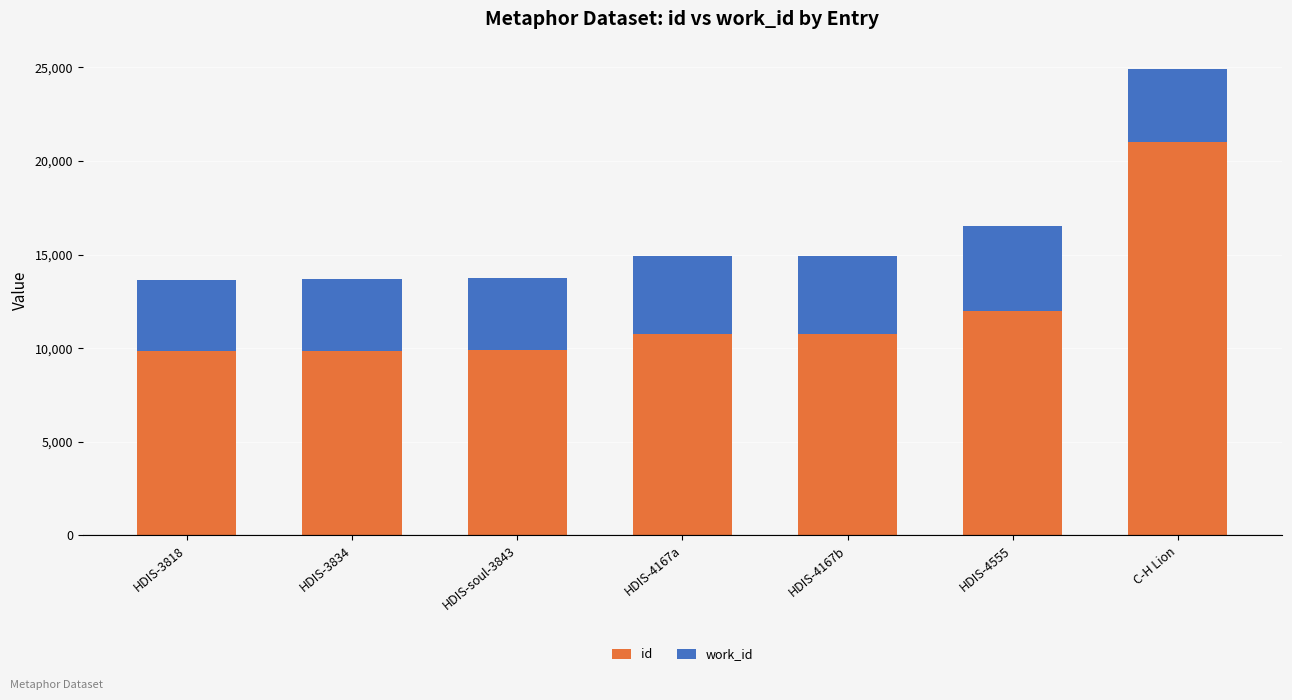

Count the number of categories in the chart.

7